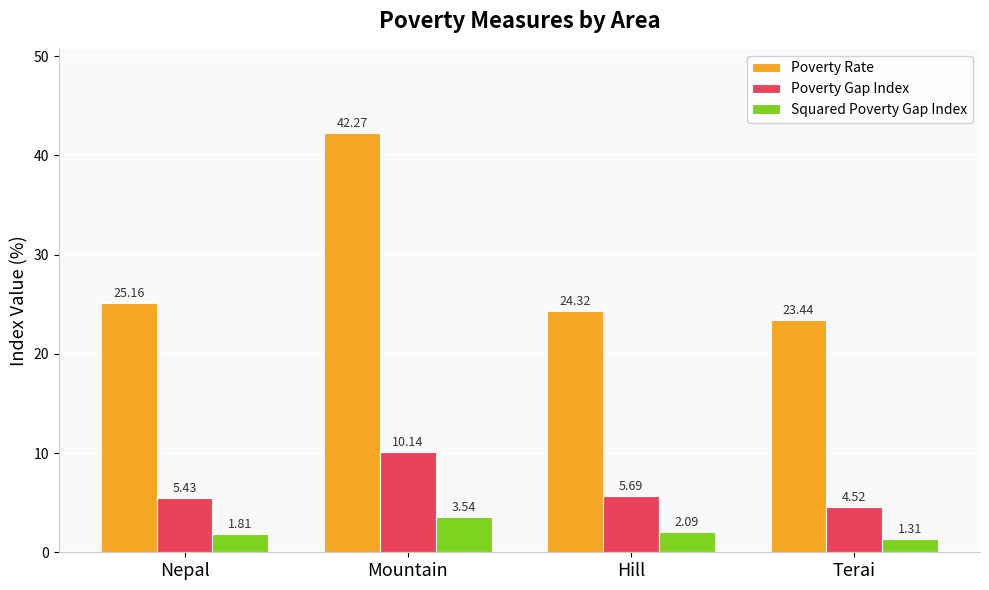

List the labels in order of Squared Poverty Gap Index value, largest first.

Mountain, Hill, Nepal, Terai